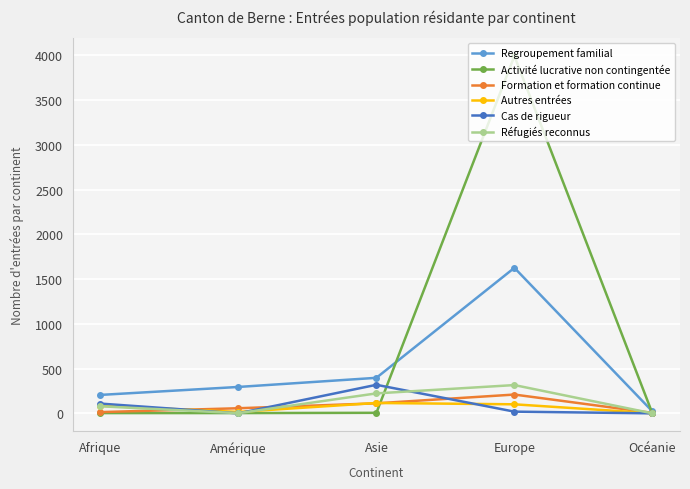

What is the label of the 5th point from the right?

Afrique